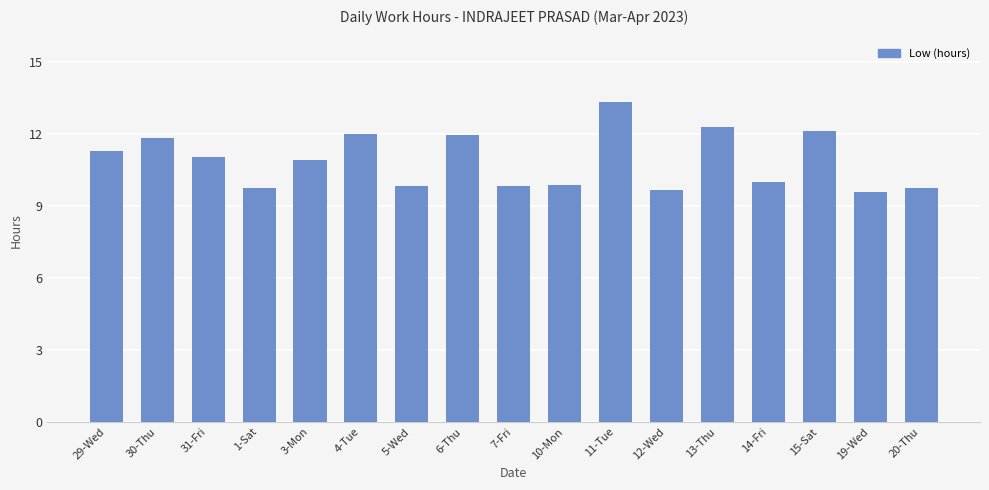

What position from the left is 6-Thu?

8